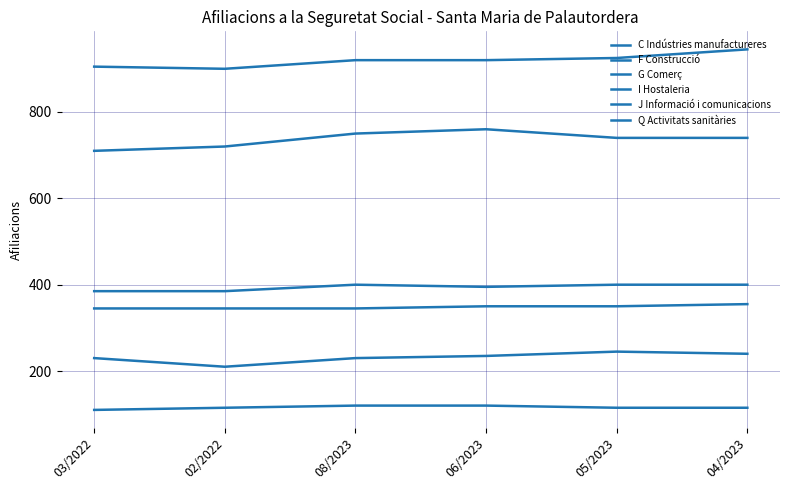

How many lines are shown in the chart?

6